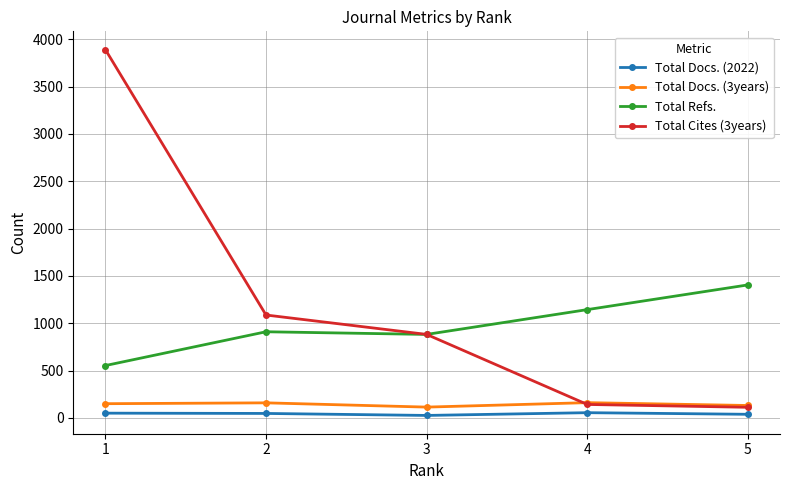

True or false: Total Refs. has more than 2 points higher than both neighbors.

False